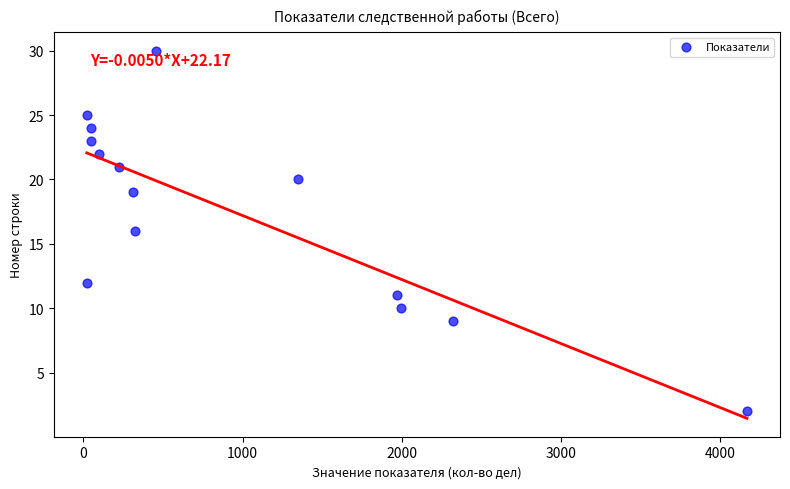

What is the range of Y values (max minus min)?

28